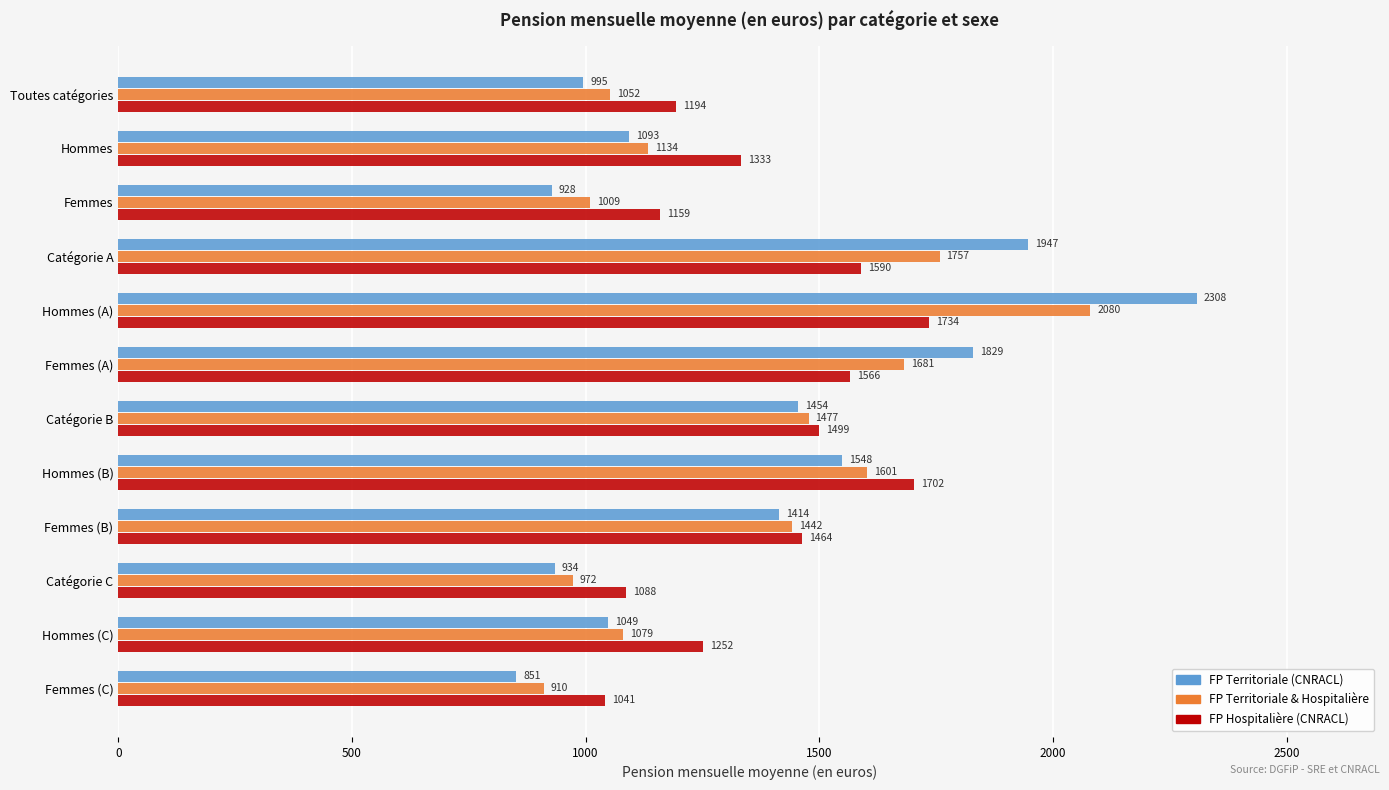

How many data points does each series have?

12